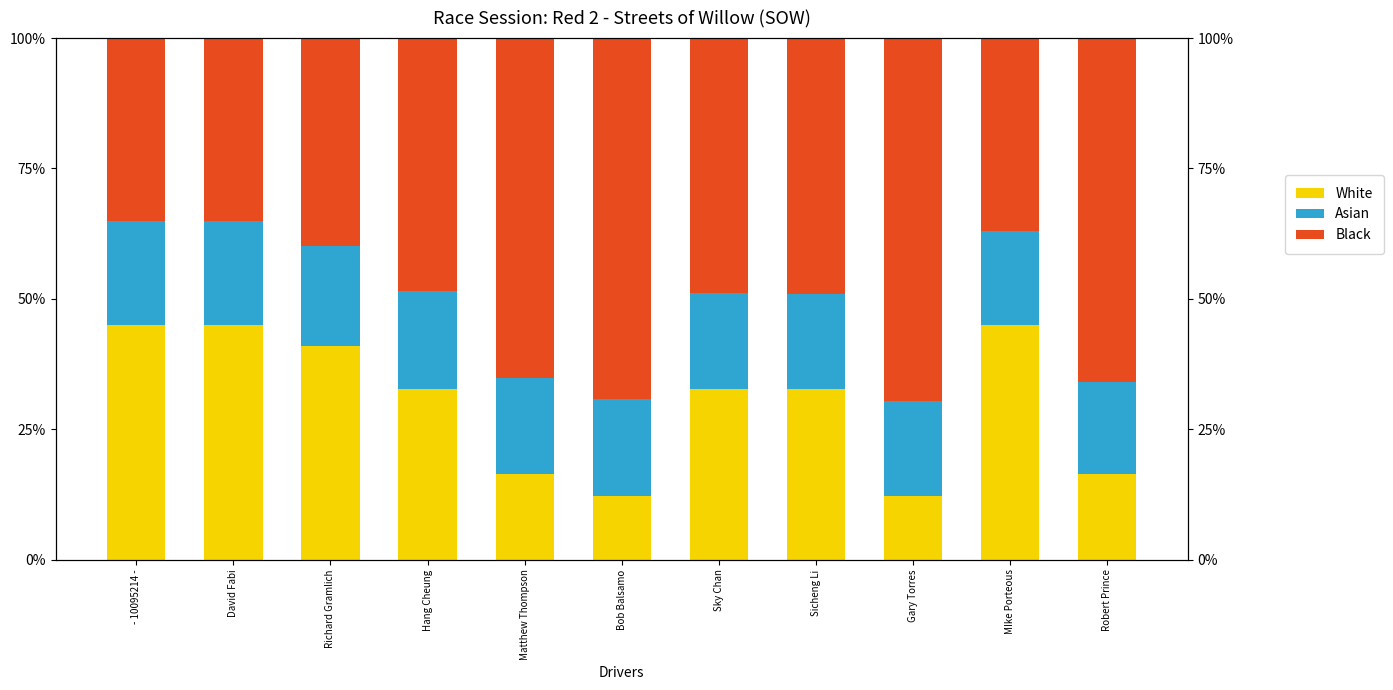

List the series in order of their overall mean, highest first.

Black, White, Asian